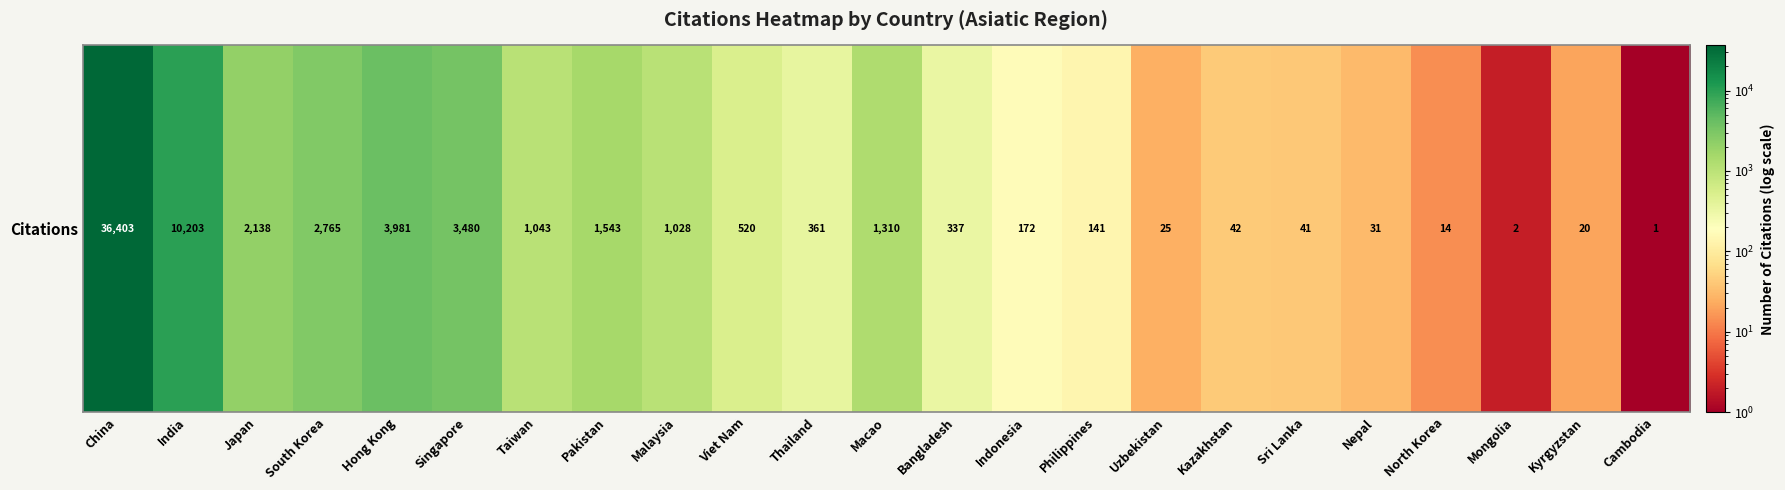

Is it true that the value at India is 3643?

False